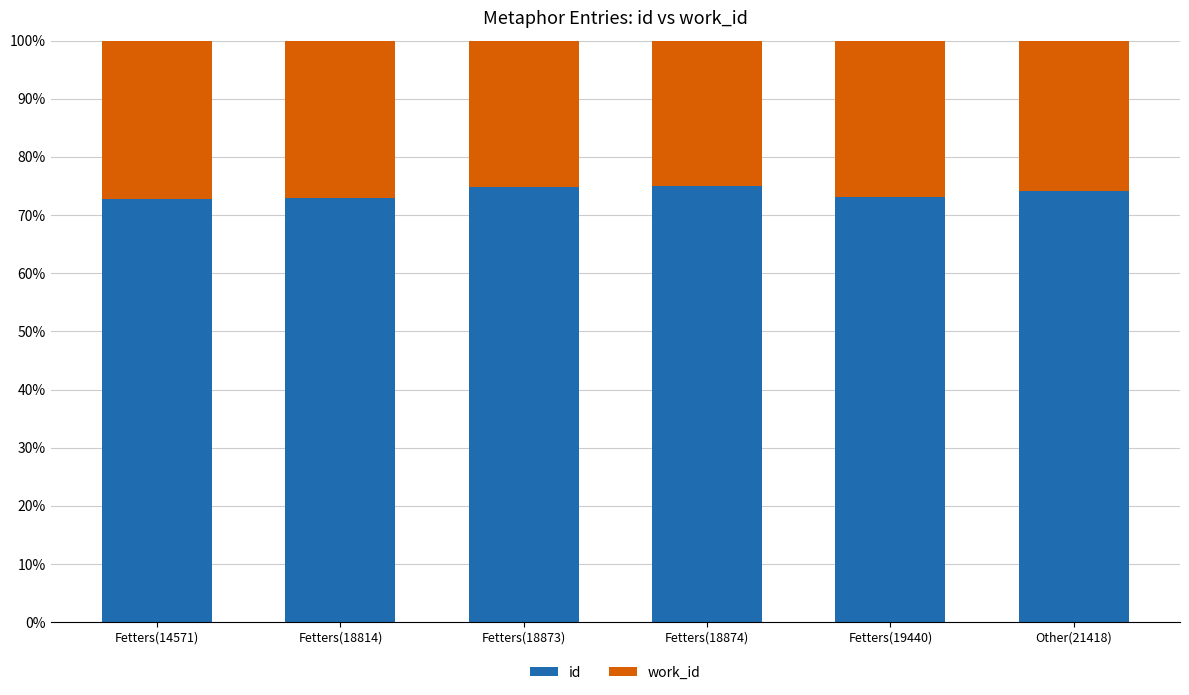

What is the total value across all series at Fetters(14571)?

100.0